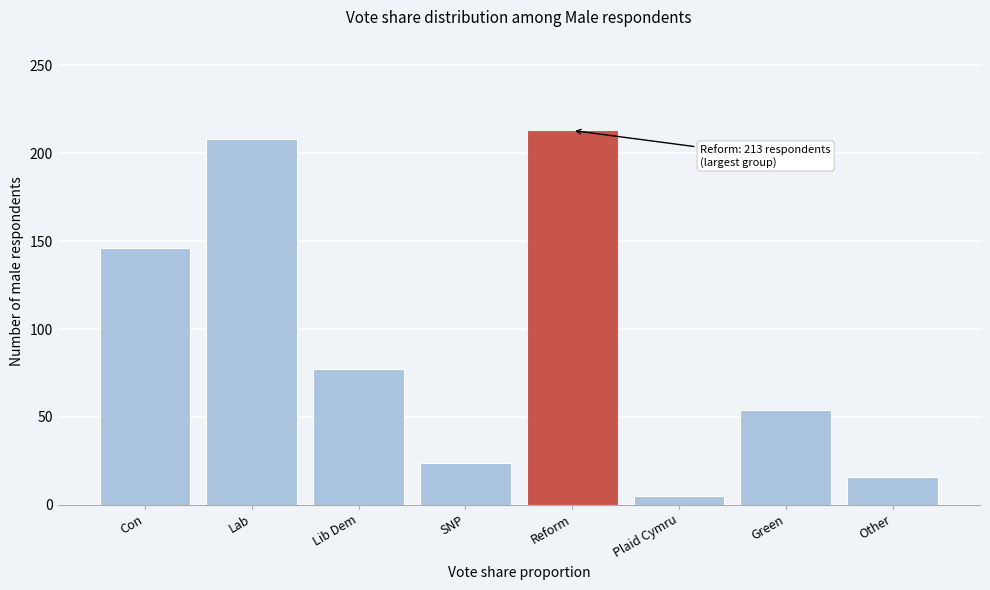

Reading right to left, transcribe all the data shown in this chart.

Other=16	Green=54	Plaid Cymru=5	Reform=213	SNP=24	Lib Dem=77	Lab=208	Con=146